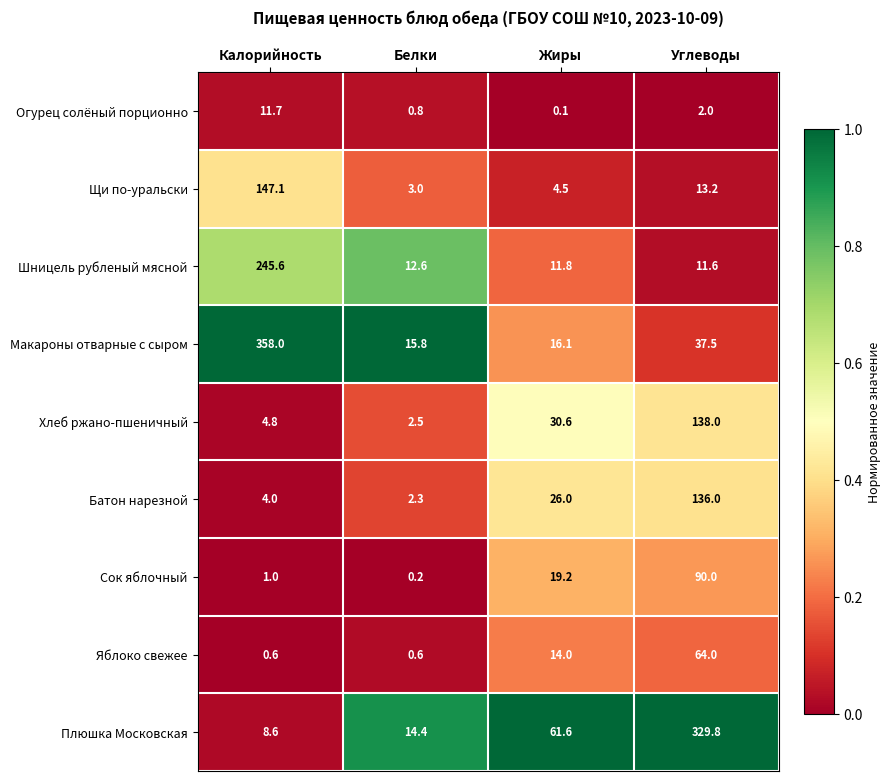

Where is Огурец солёный порционно nearest to the value 5?

Углеводы